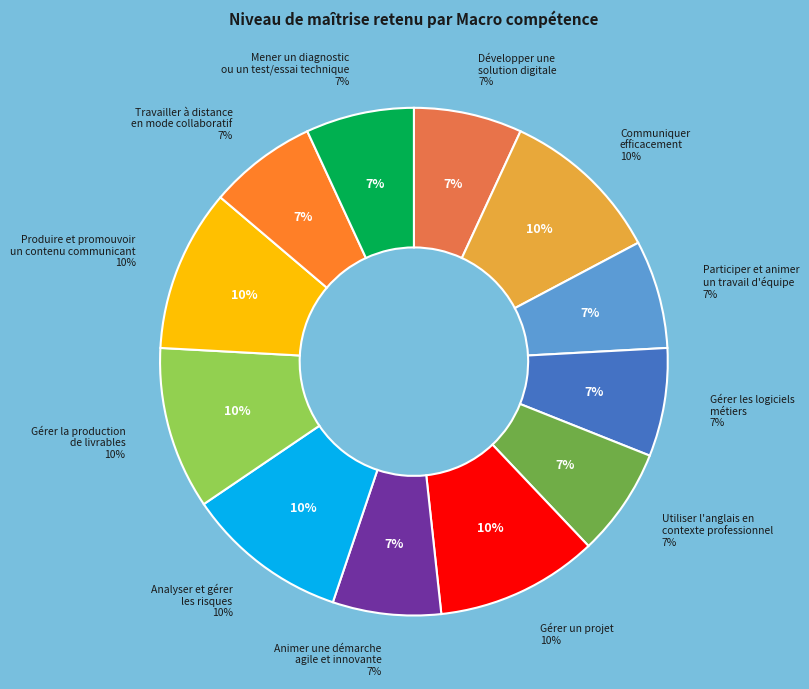

What is the ratio of the value at Utiliser l'anglais en contexte professionnel to the value at Travailler à distance en mode collaboratif?

1.0